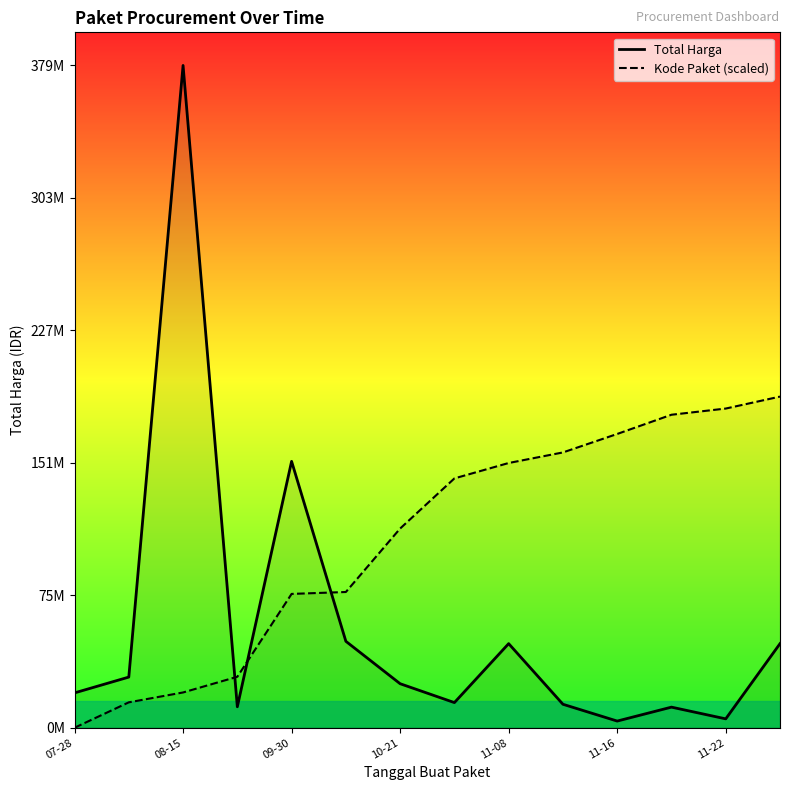

How many intersections are there between Total Harga and Kode Paket (scaled)?

3